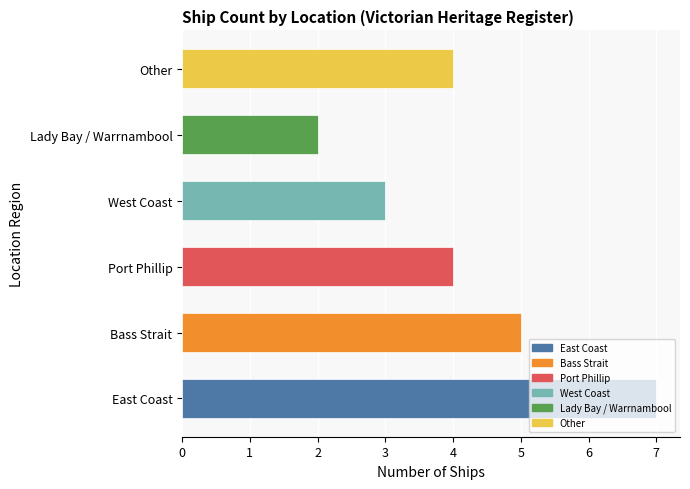

Is it true that the value at East Coast is 7?

True